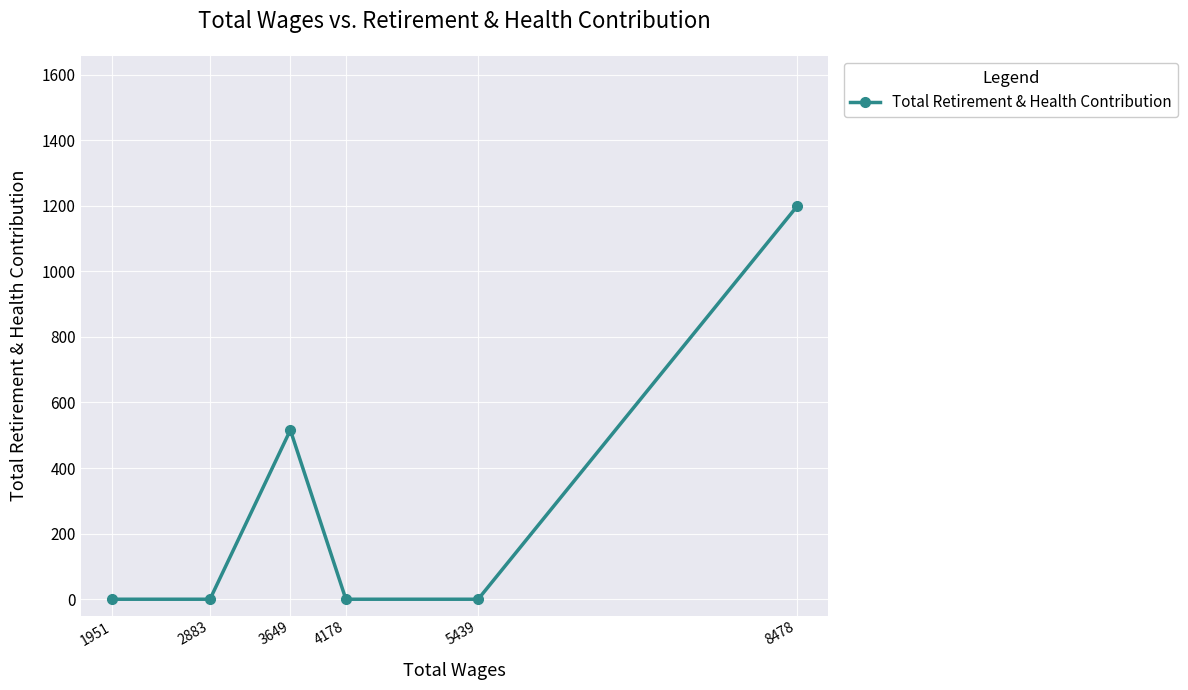

What is the difference between the maximum and minimum values?

1198